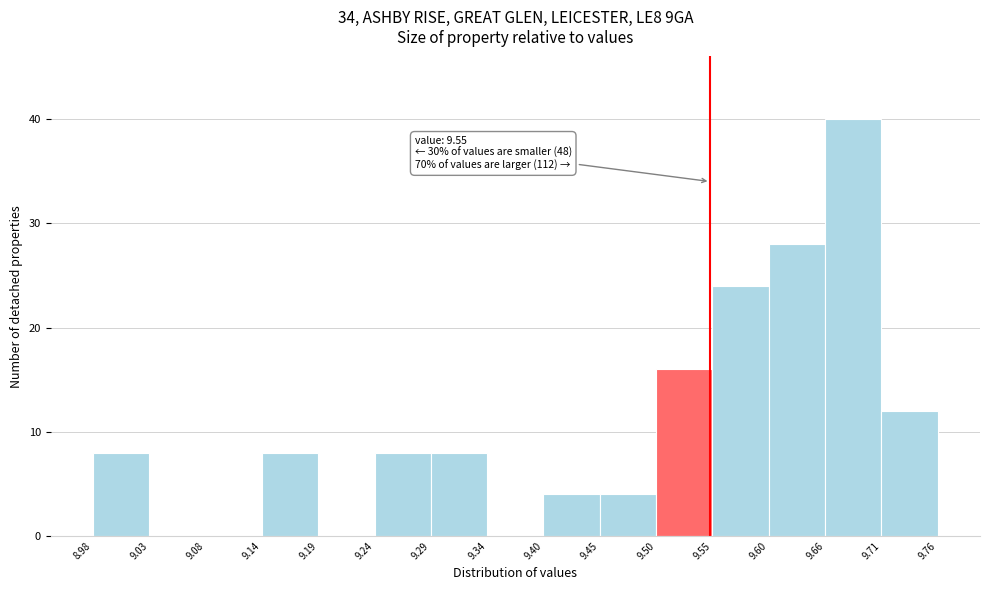

Which range on the x-axis has the tallest bar?

9.66 to 9.71